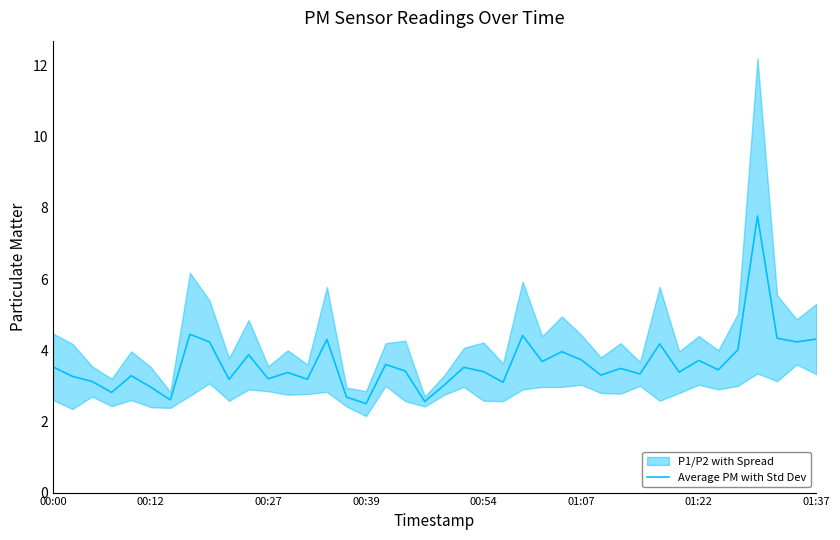

What is the value of the 9th point from the left?

4.2